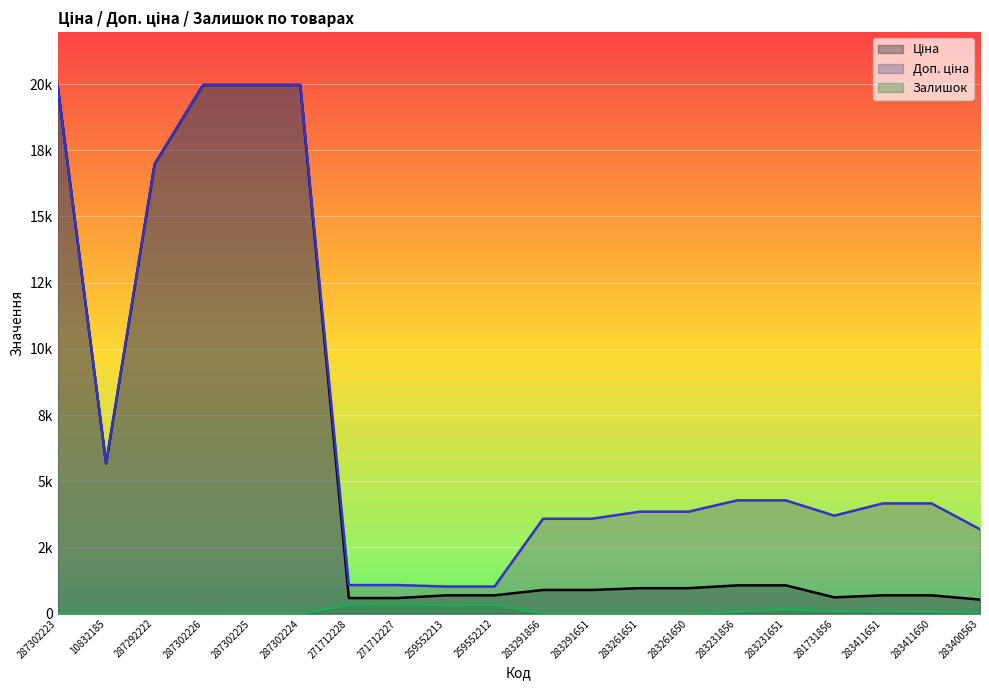

Is it true that Залишок equals 1.1 at 10832185?

False